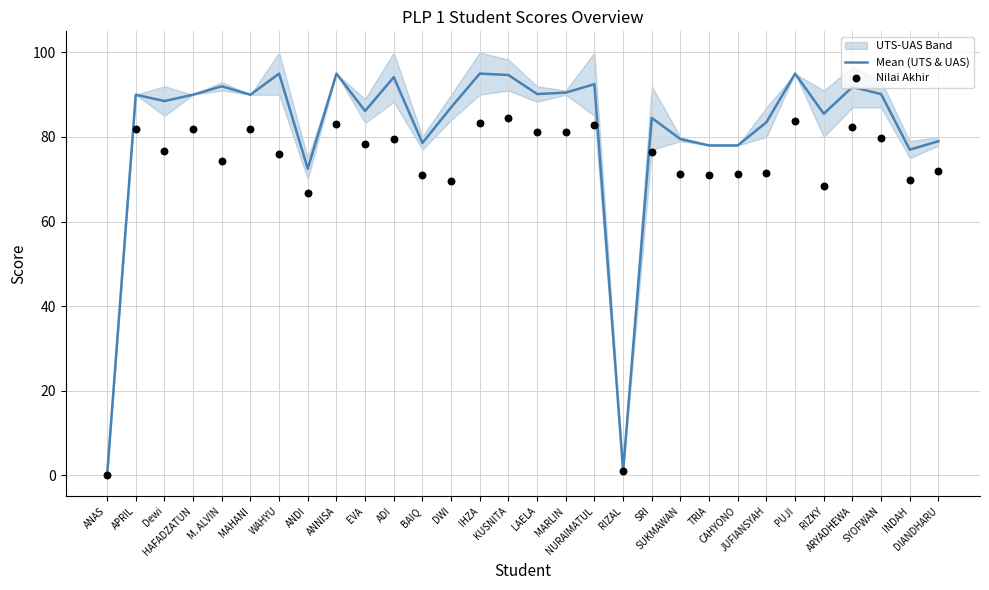

At which category is the sum across all series the highest?

KUSNITA